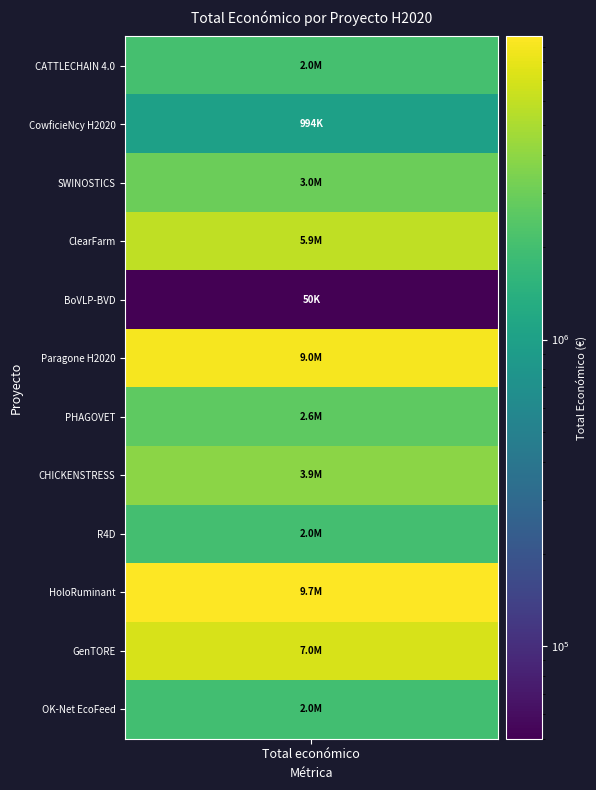

True or false: the data shows 1999846 at R4D.

True